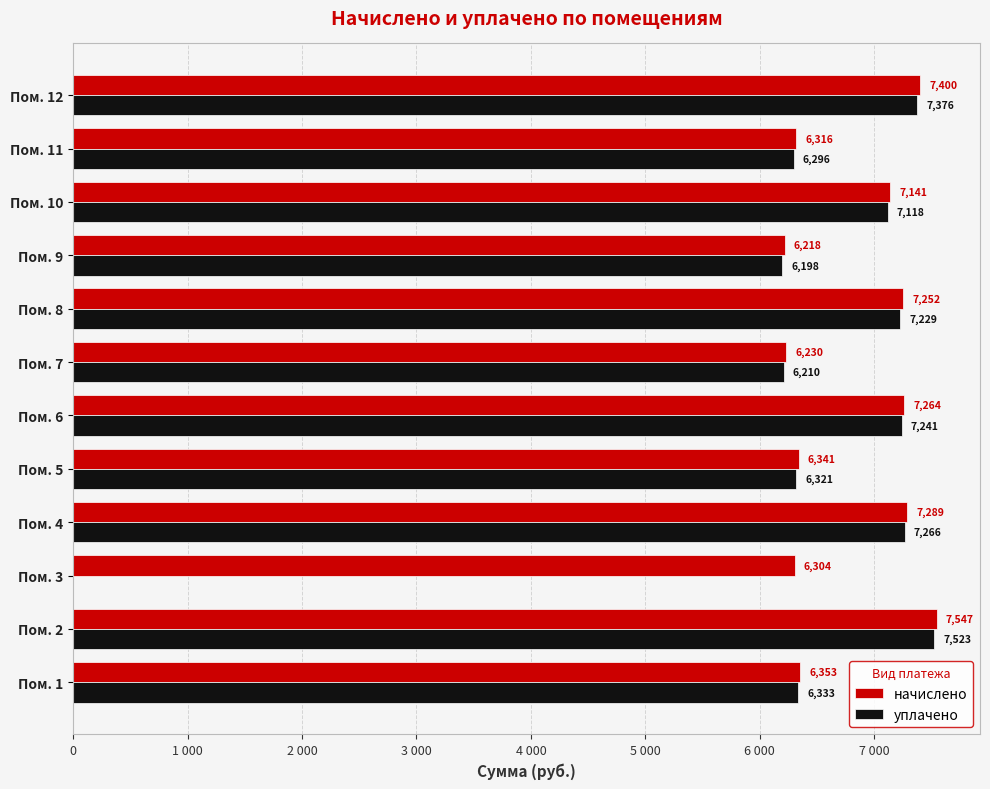

What is the average value of the уплачено series?

6259.2